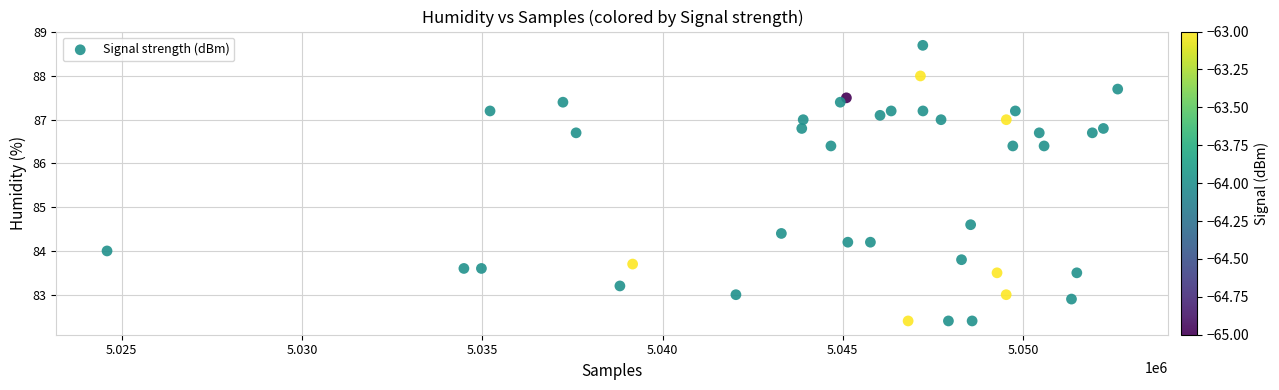

What is the range of X values (max minus min)?

28032.0